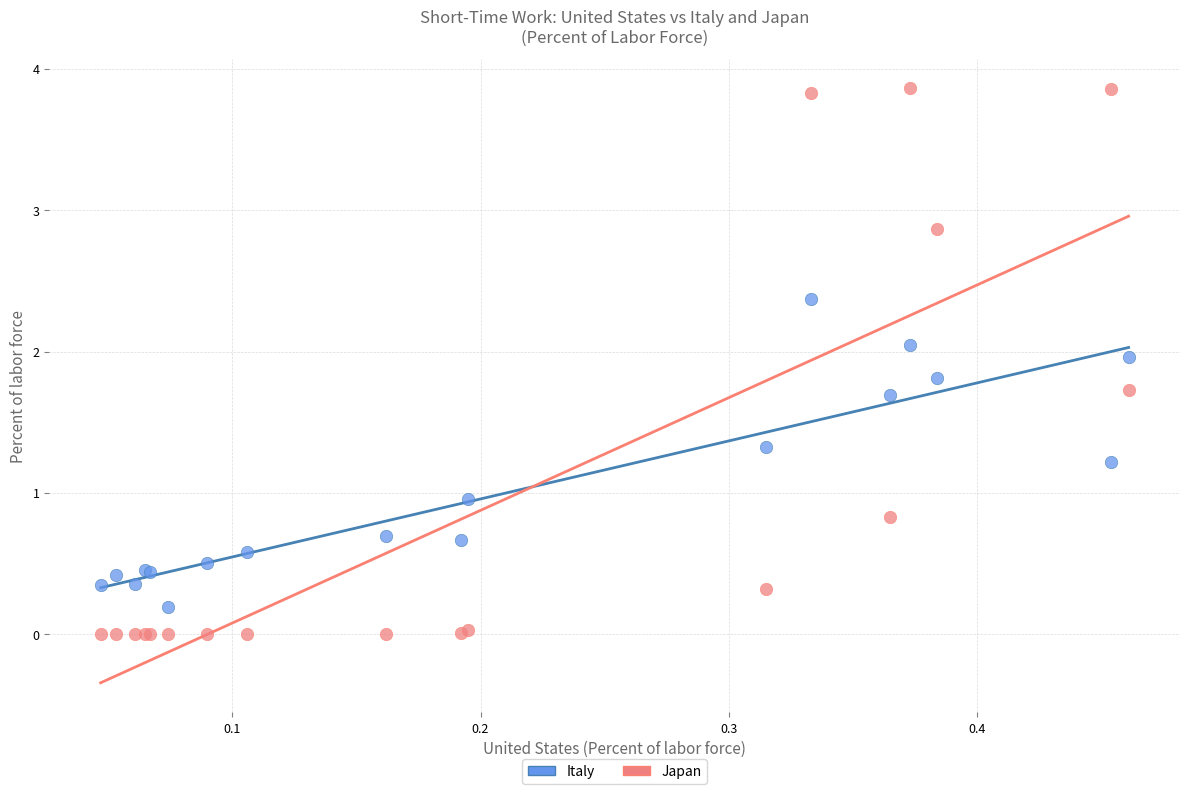

What are all the series names shown in the legend?

Italy, Japan